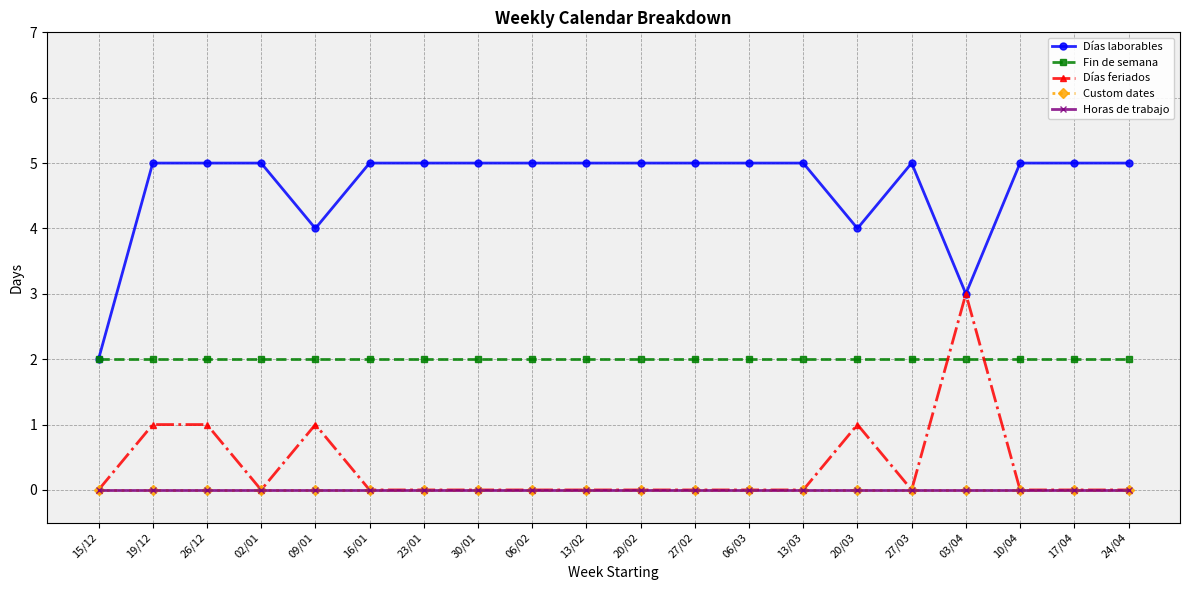

Does the chart have visible grid lines?

Yes